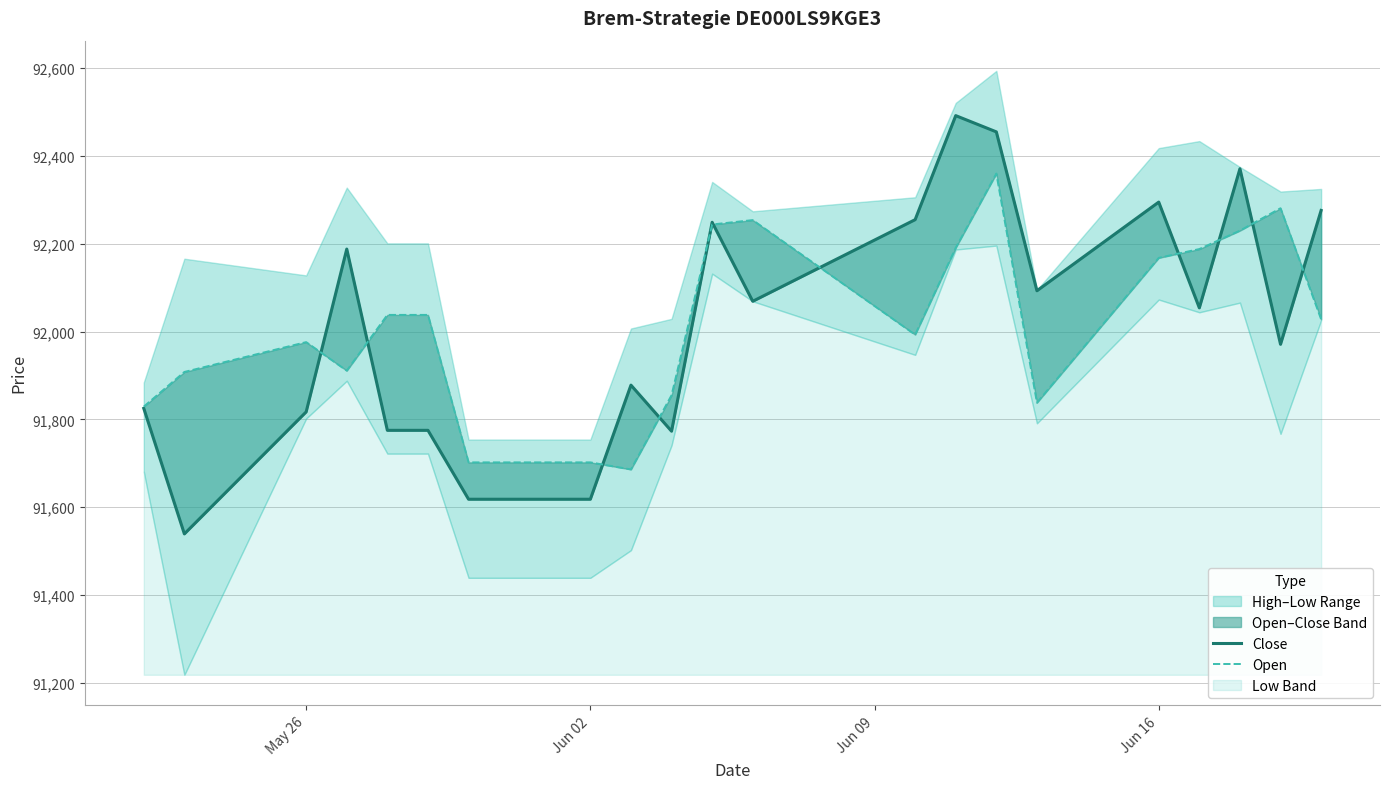

At Jun 16, list the series in order from largest to smallest.

Close, Open